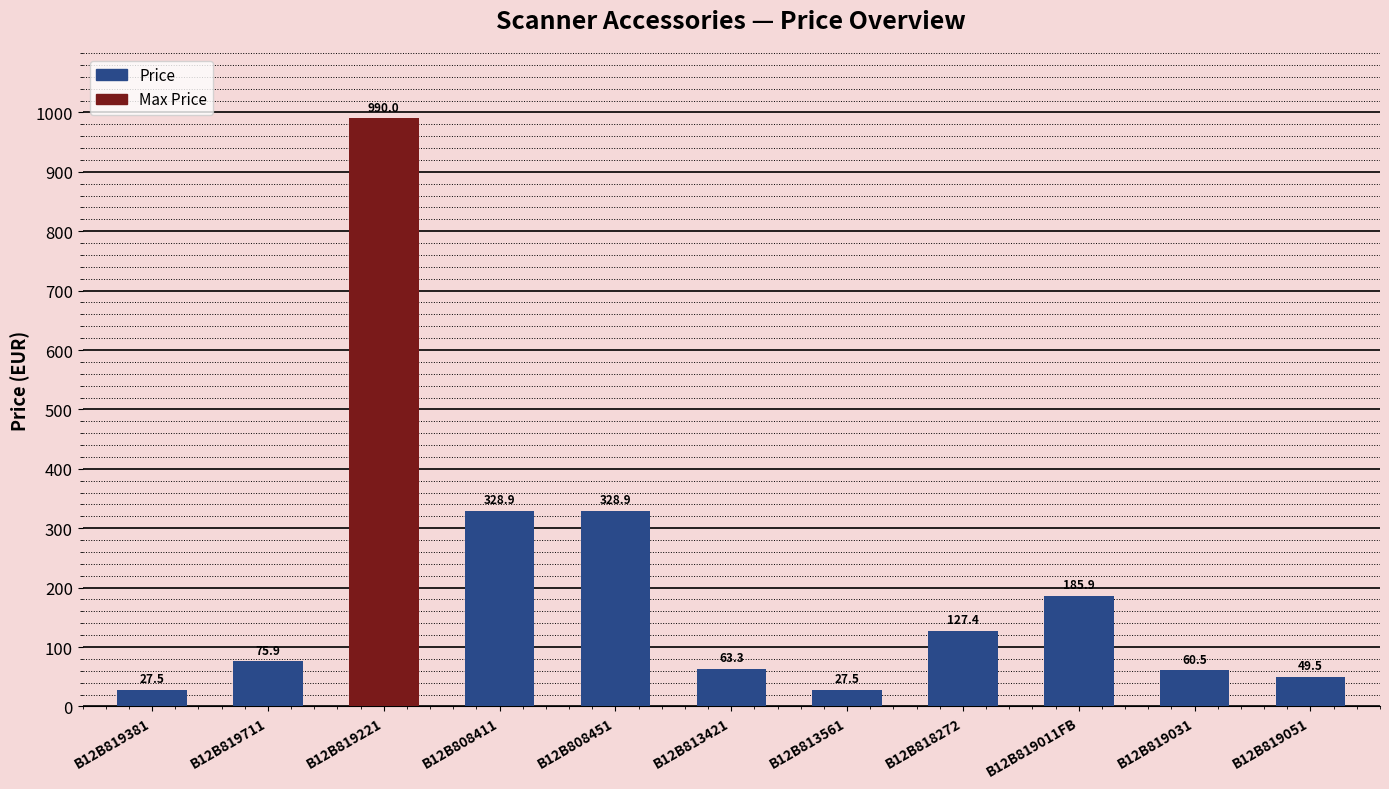

Between B12B819221 and B12B819711, which is larger?

B12B819221